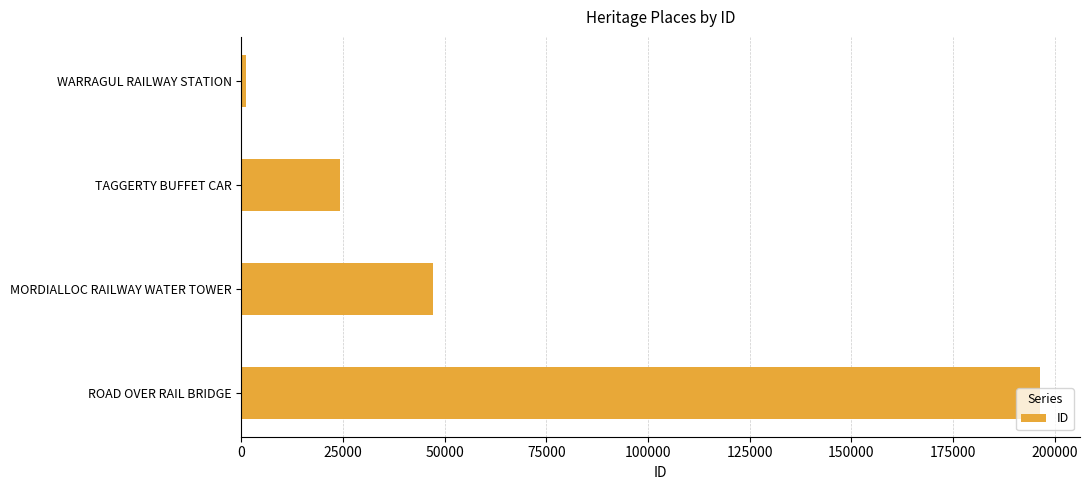

What is the greatest value displayed?

196384